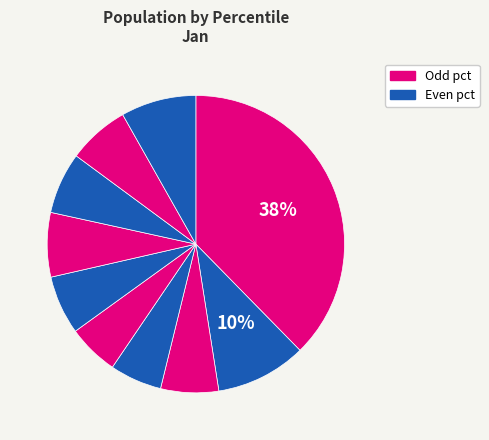

What is the smallest slice in the pie chart?

pct45